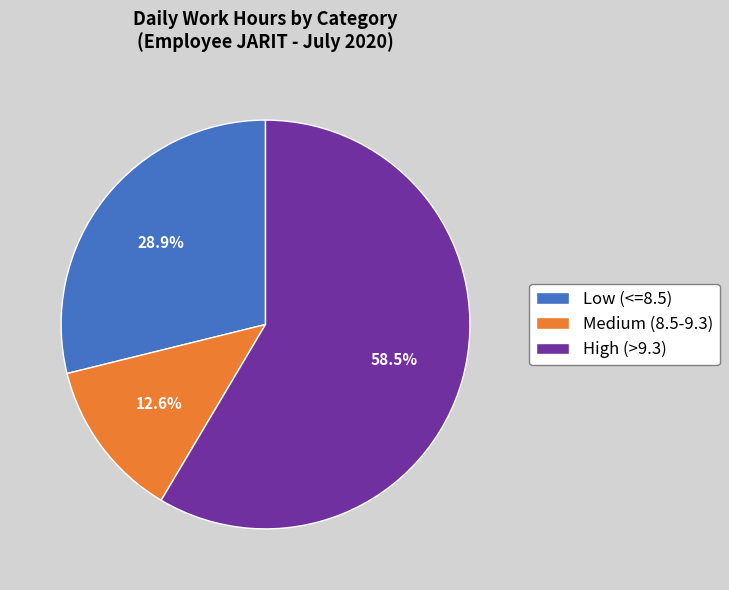

Which has a higher value, High (>9.3) or Medium (8.5-9.3)?

High (>9.3)